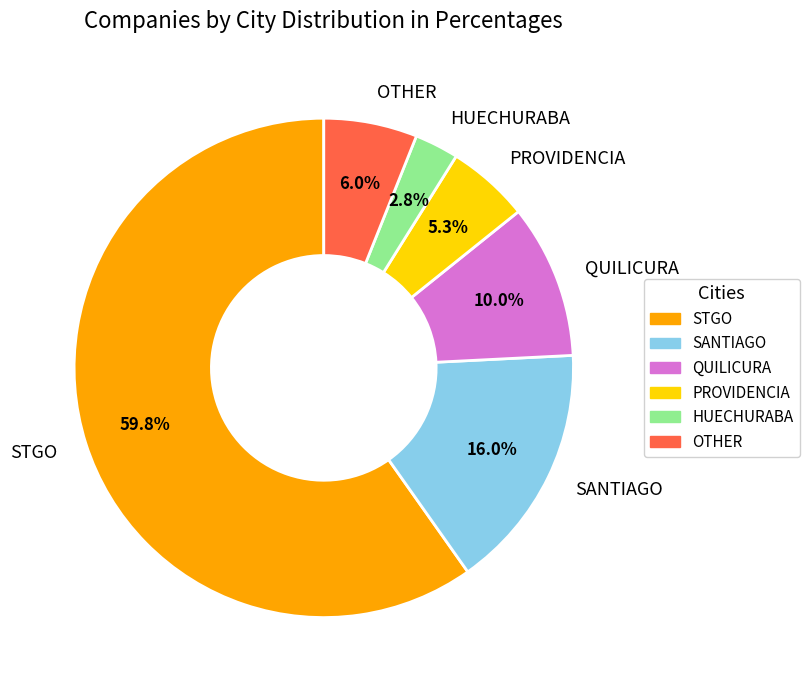

Do HUECHURABA and QUILICURA together represent more than half of the pie?

No